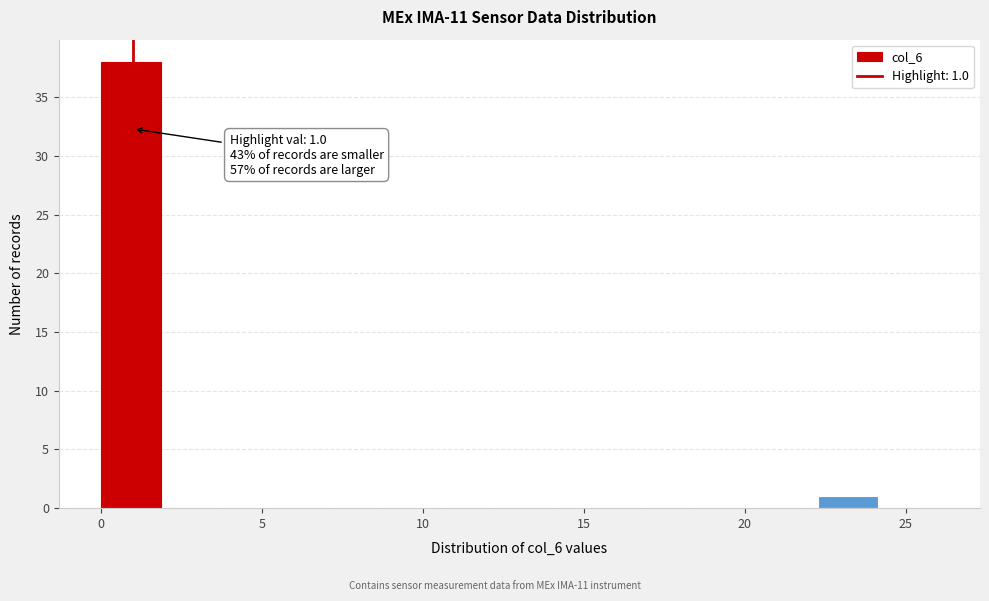

Read against the x-axis, roughly where is the centre of the tallest bar?

1.0